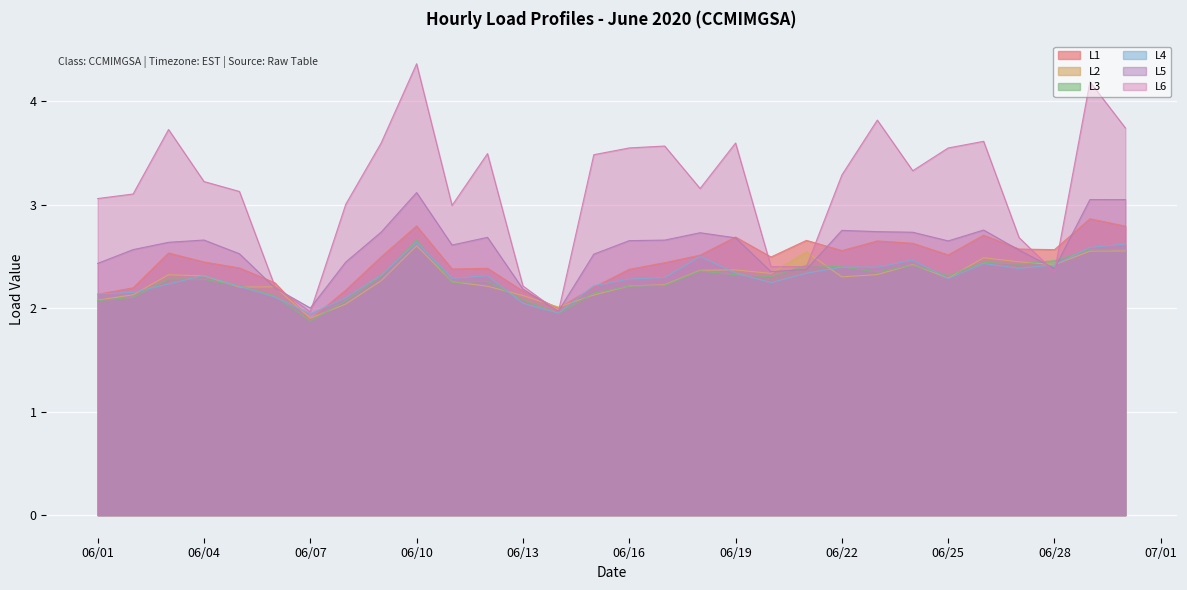

How many distinct data groups are displayed?

6